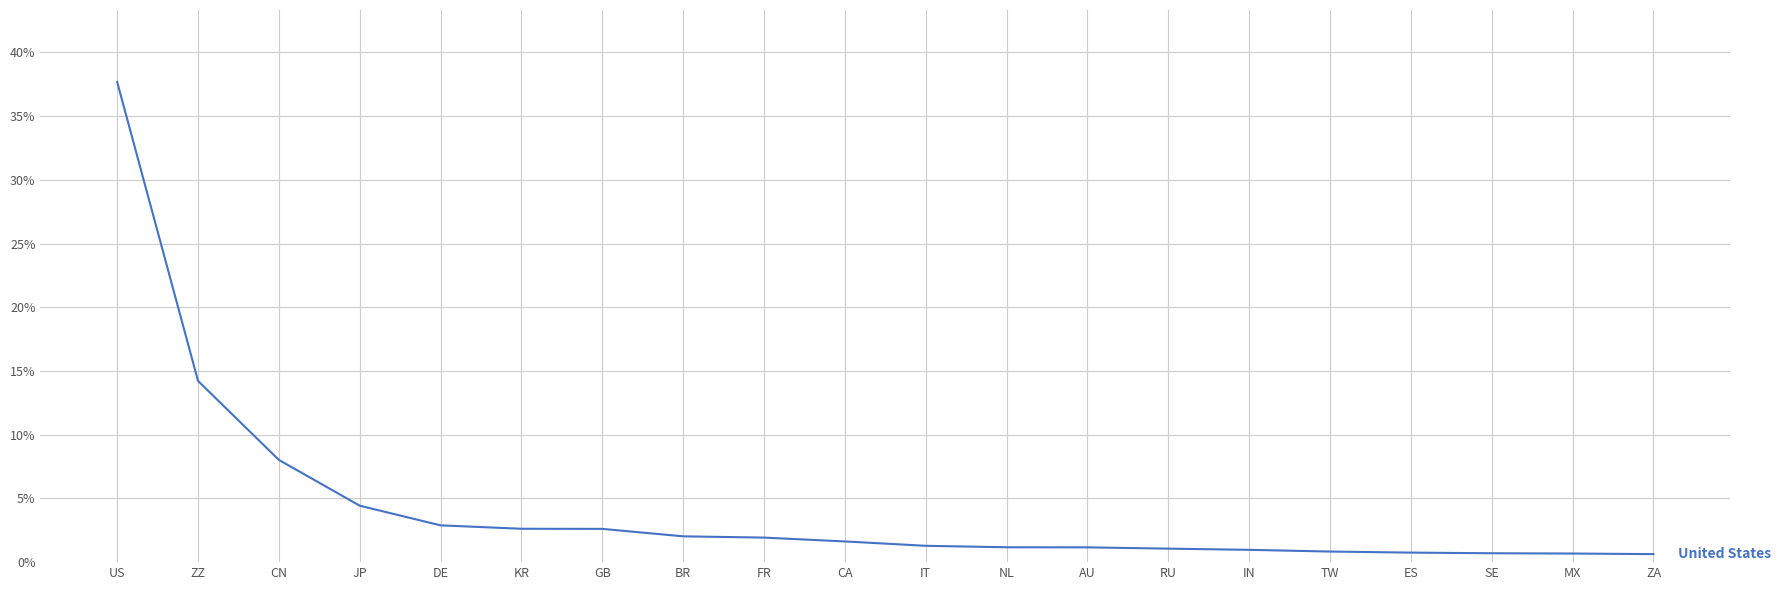

What is the ratio of the value at IN to the value at DE?

0.3